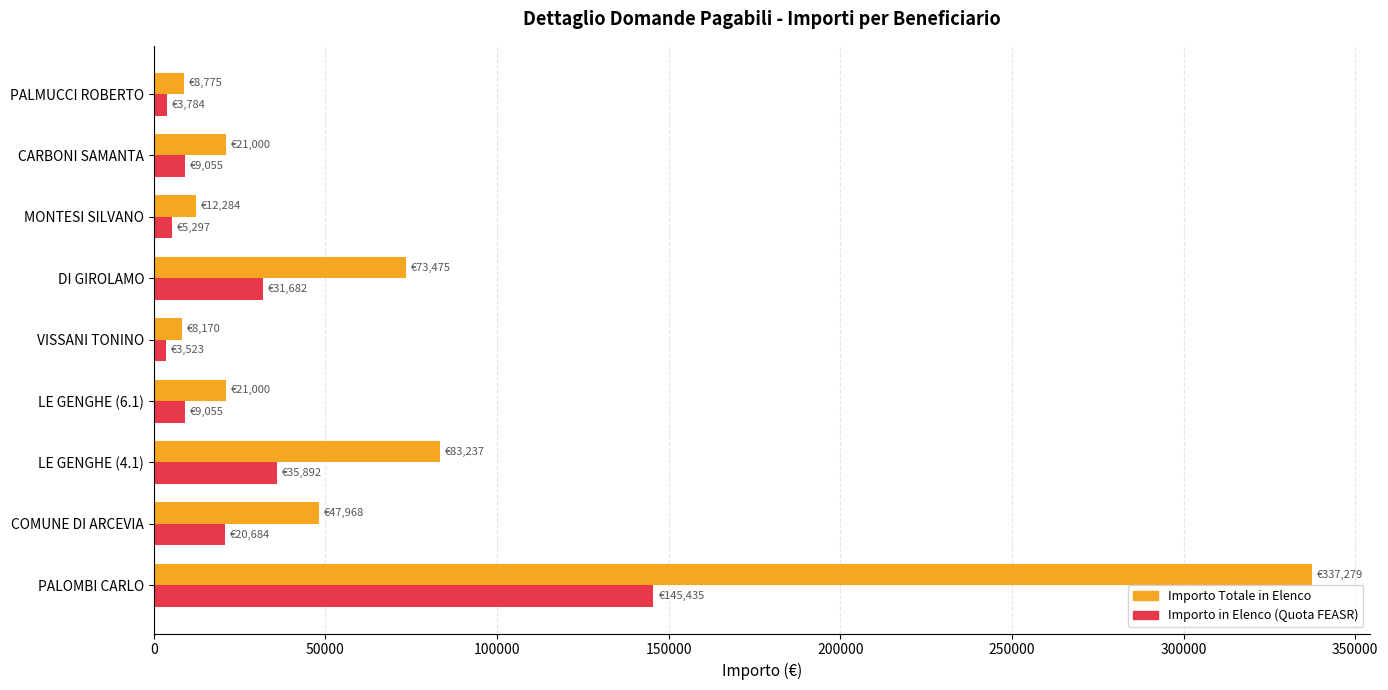

Between DI GIROLAMO and CARBONI SAMANTA, which series saw the biggest shift?

Importo Totale in Elenco